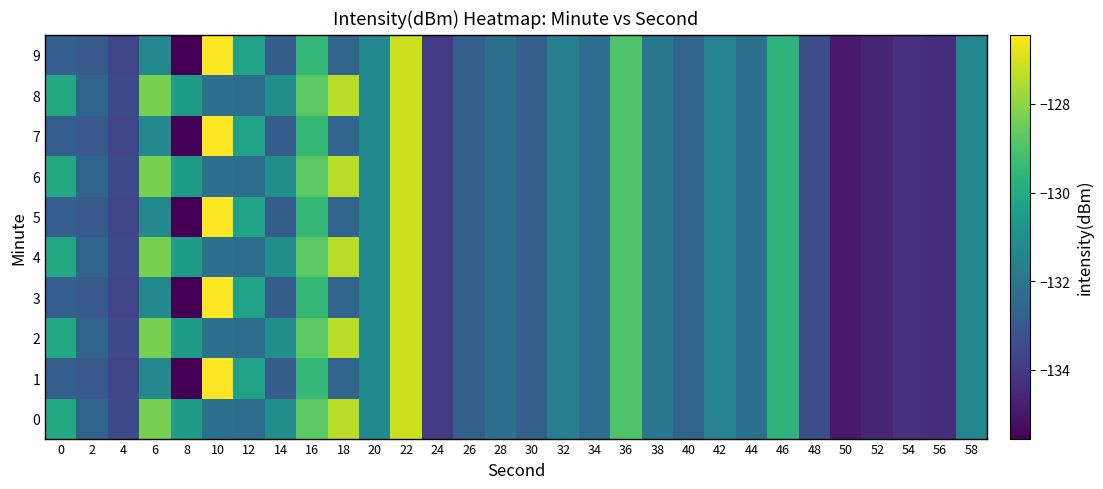

At which category is the sum across all series the highest?

22